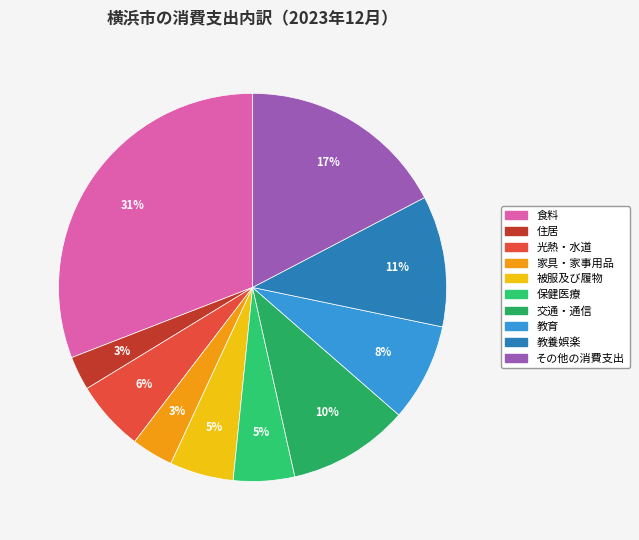

To the nearest percent, what portion does 交通・通信 represent?

10%